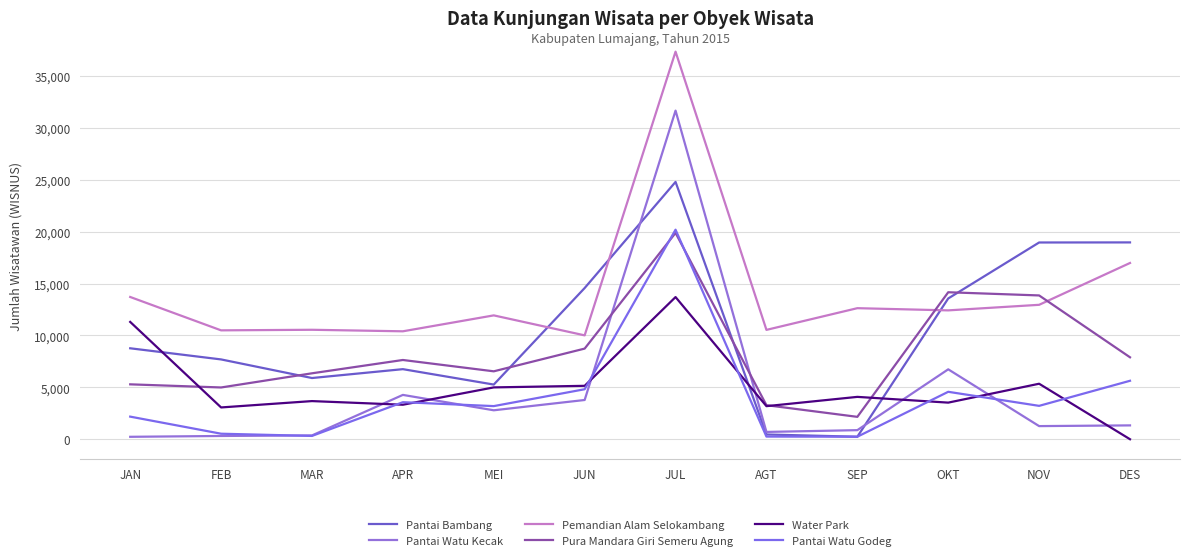

How many times do Water Park and Pura Mandara Giri Semeru Agung cross each other?

3